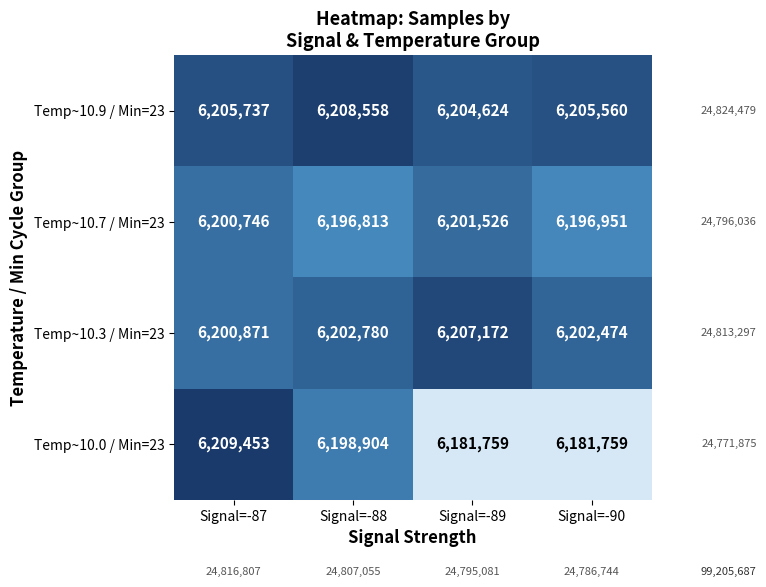

What is the sum of all Temp~10.7 / Min=23 values?

24796036